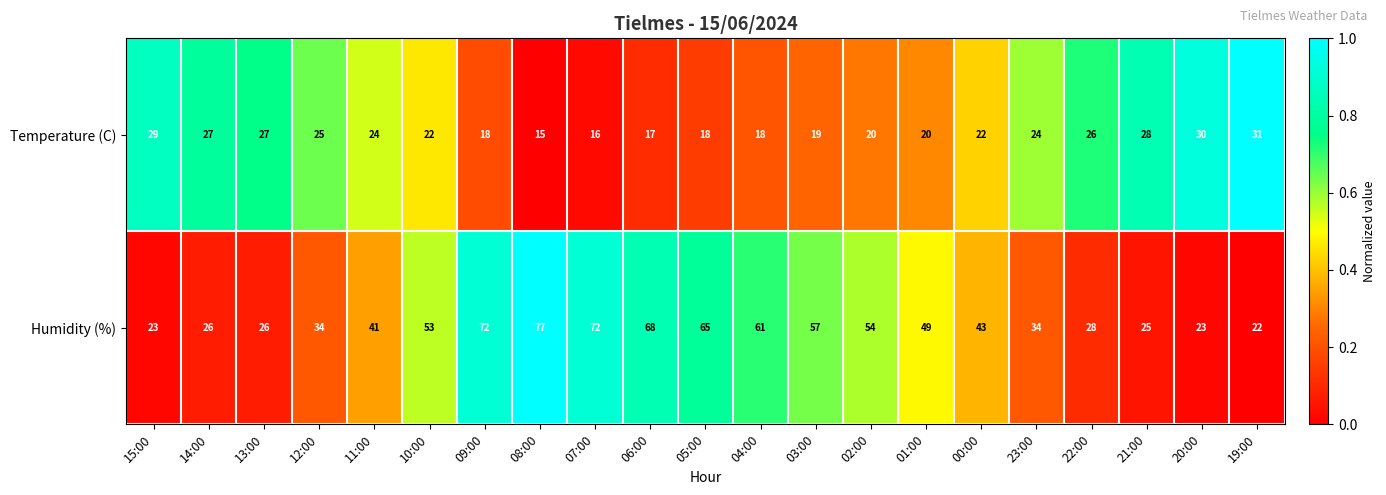

Which series has the largest total across all categories?

Humidity (%)